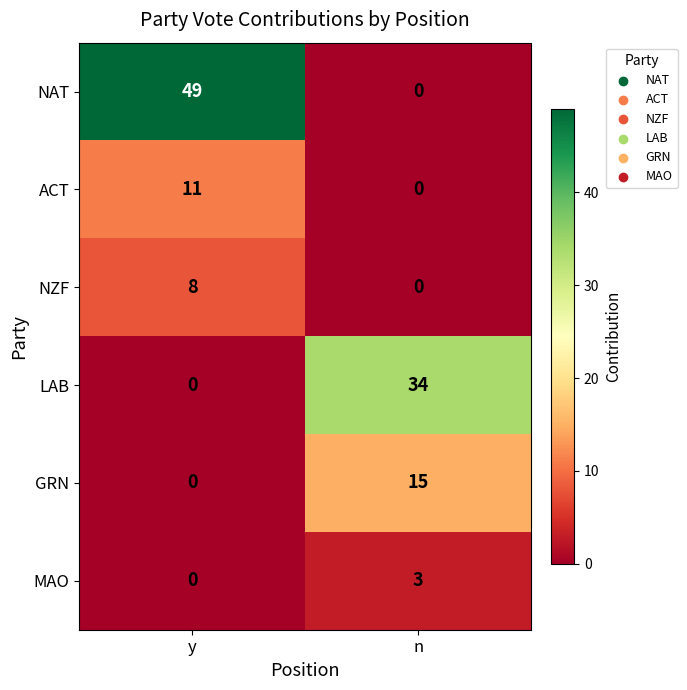

What is the difference between the maximum and minimum values in the MAO series?

3